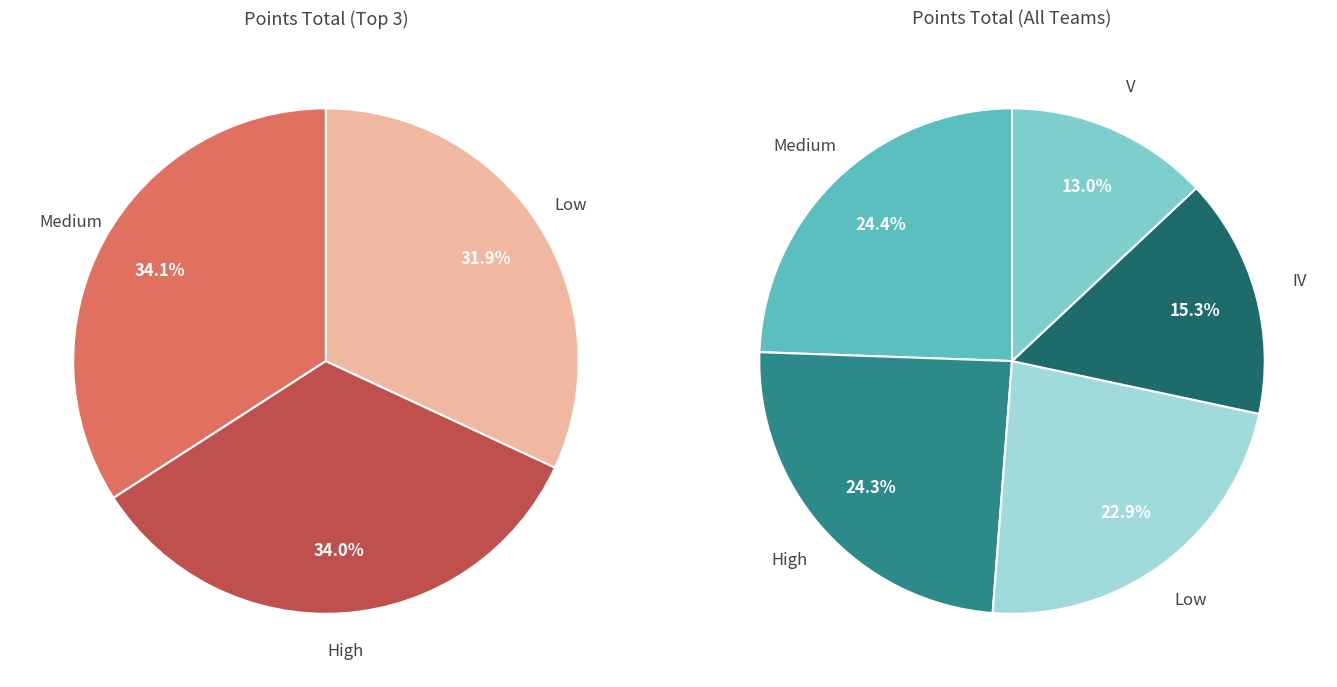

Does any single category account for the majority?

No